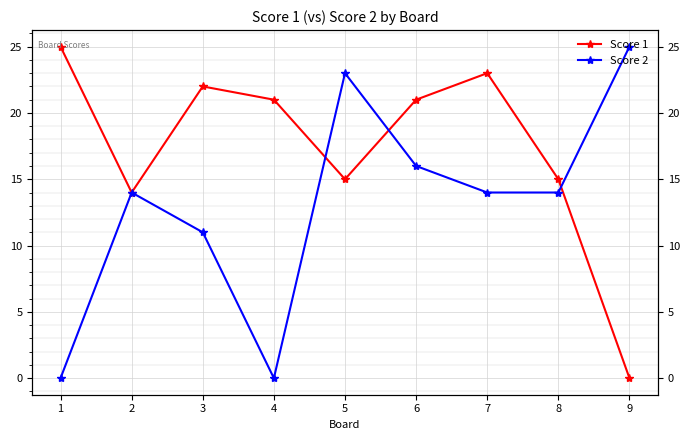

Which series has the widest spread of values?

Score 1